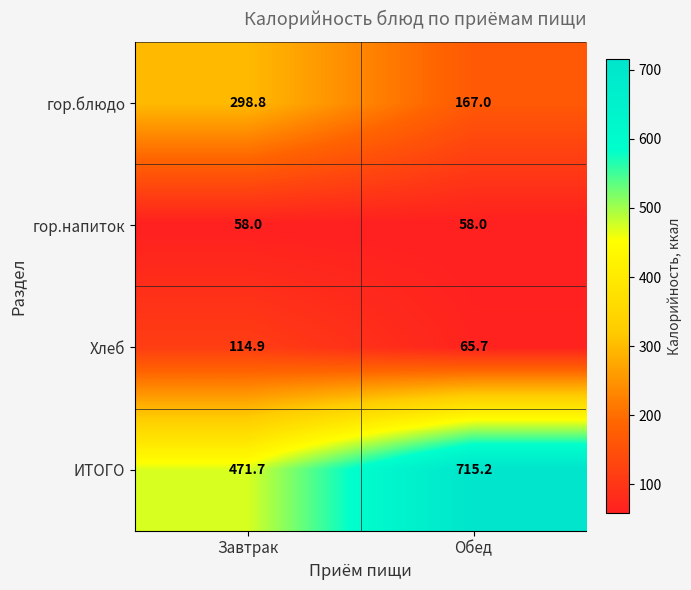

Which series has the largest total across all categories?

ИТОГО